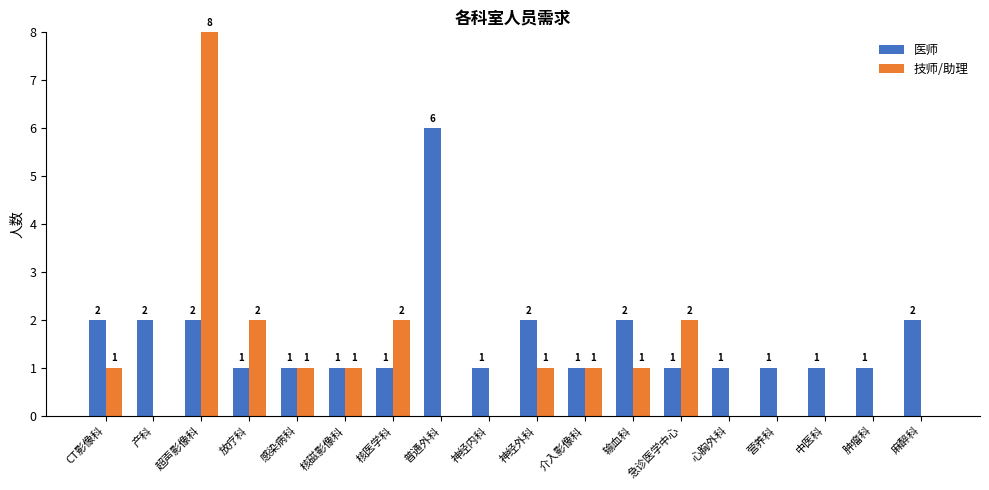

At which category is the sum across all series the highest?

超声影像科